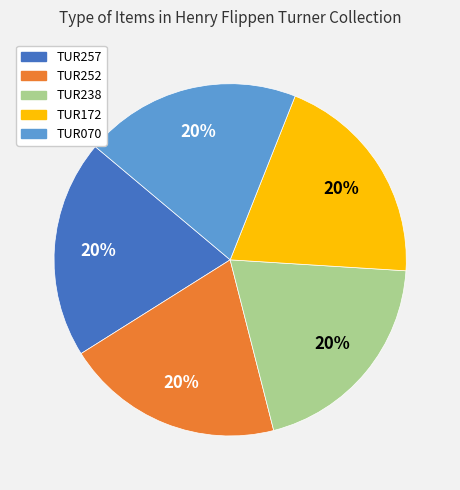

To the nearest percent, what is the average slice percentage?

20%